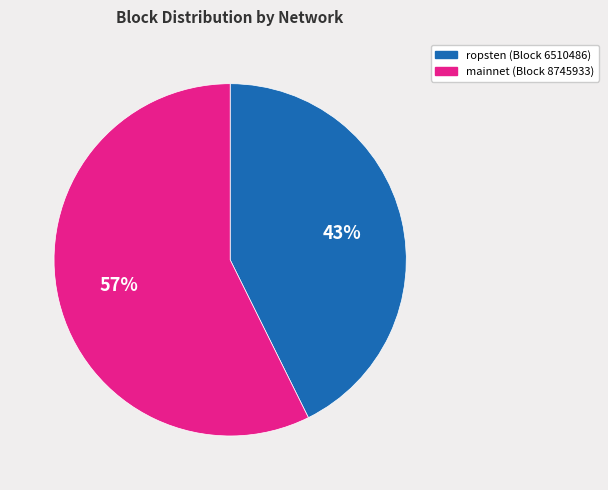

Does any single category account for the majority?

Yes